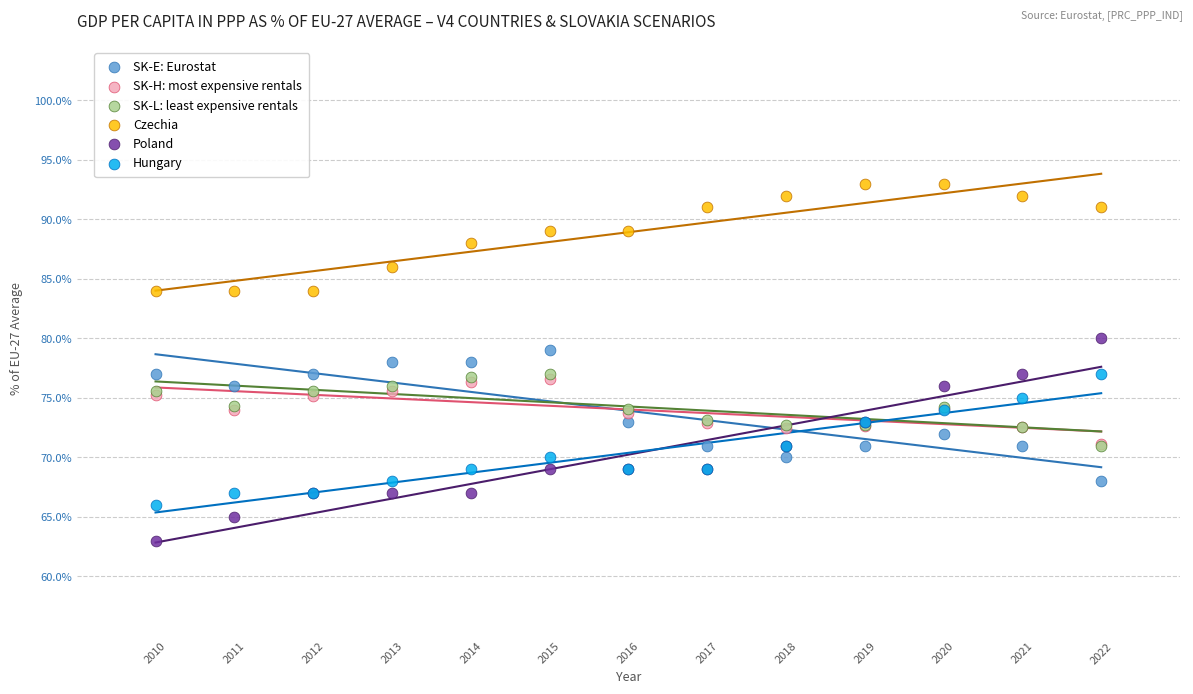

Which series has the largest Y range (max minus min)?

Poland